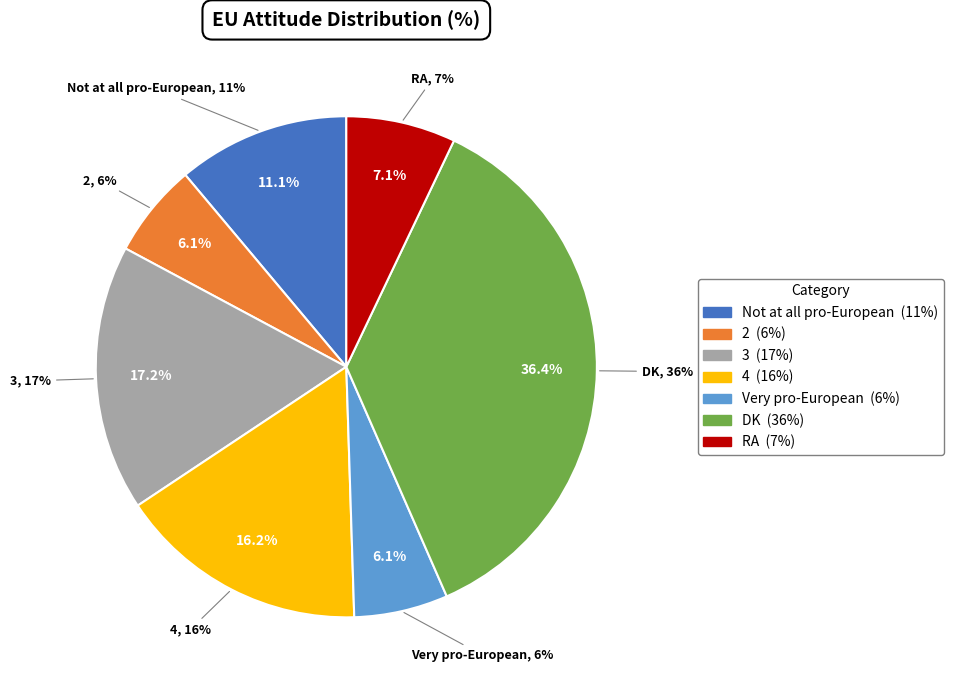

Count the number of slices in the pie.

7